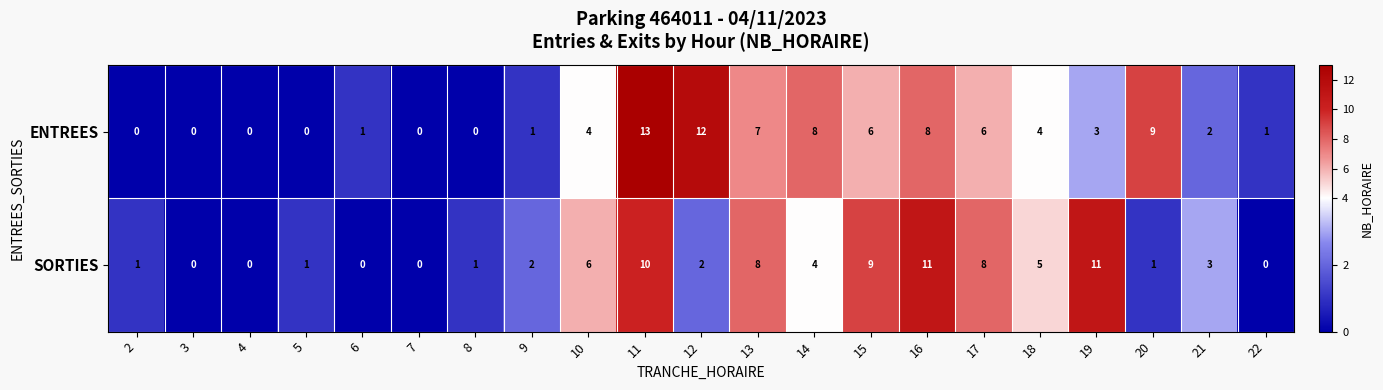

Rank the series by their average value, from highest to lowest.

ENTREES, SORTIES